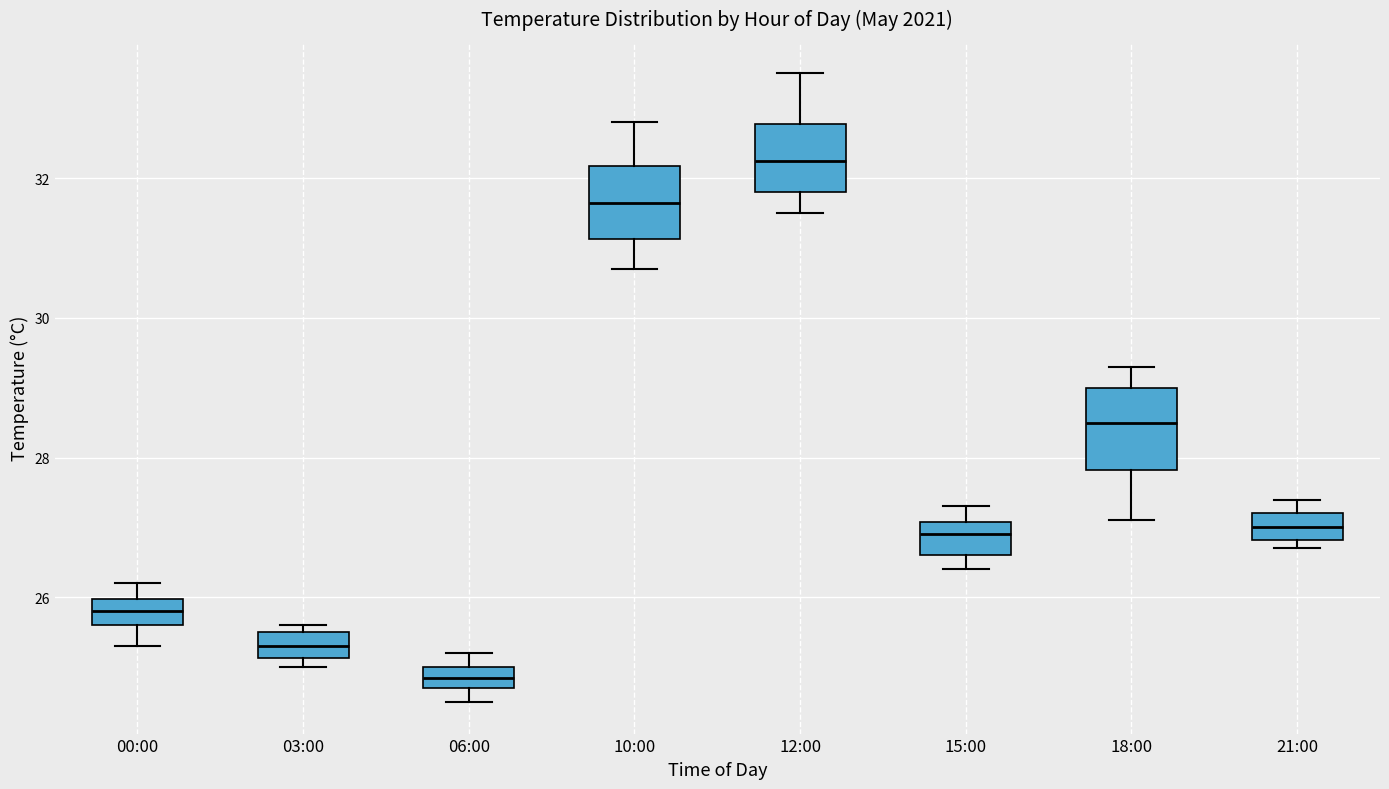

Reading left to right, transcribe this box plot: for each box, give where its median line is, the range the box spans, and where its two whiskers end, as read against the y-axis. The values are not printed on the chart, so give them approximately, as read against the axis.

00:00: median 25.8, box 25.6 to 26.0, whiskers 25.4 to 26.2
03:00: median 25.4, box 25.2 to 25.6, whiskers 25.0 to 25.6 (just above the box's upper edge)
06:00: median 24.8 (inside the box), box 24.8 to 25.0, whiskers 24.6 to 25.2
10:00: median 31.6, box 31.2 to 32.2, whiskers 30.8 to 32.8
12:00: median 32.2, box 31.8 to 32.8, whiskers 31.6 to 33.6
15:00: median 27.0 (inside the box), box 26.6 to 27.0, whiskers 26.4 to 27.4
18:00: median 28.6, box 27.8 to 29.0, whiskers 27.2 to 29.4
21:00: median 27.0, box 26.8 to 27.2, whiskers 26.8 (just below the box's lower edge) to 27.4